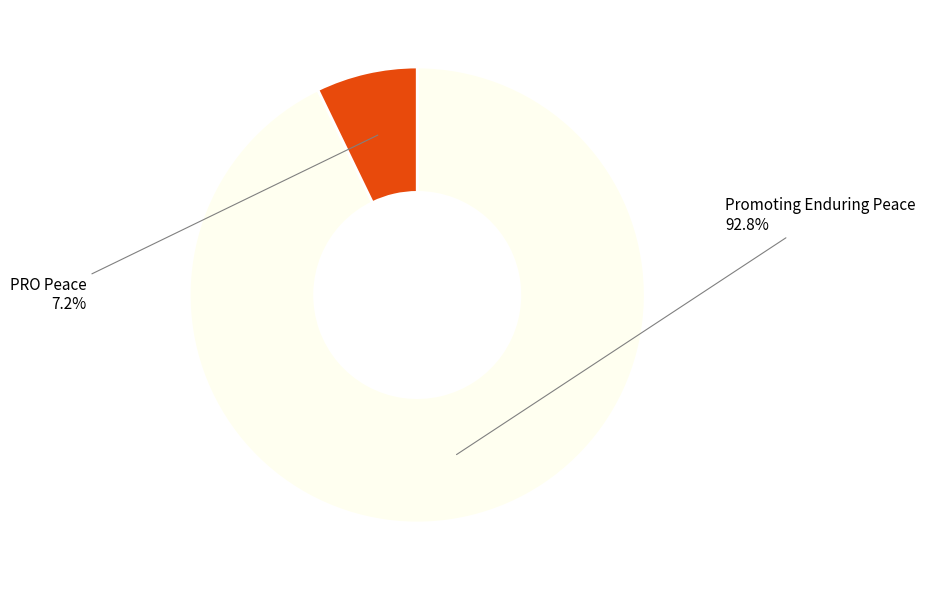

Is there a majority slice in this chart?

Yes